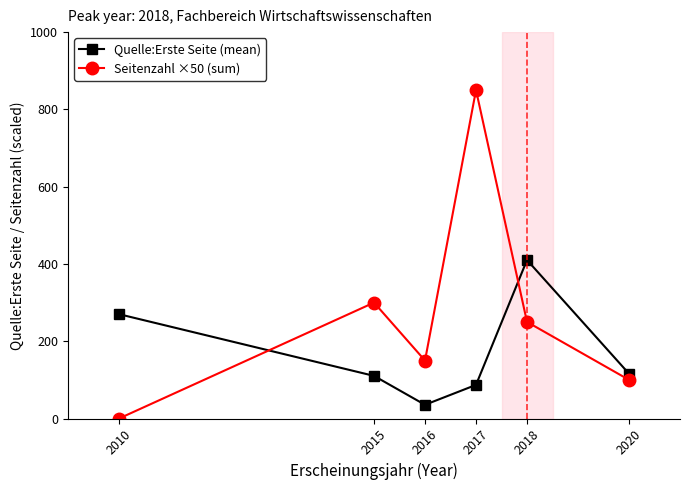

The value of Seitenzahl ×50 (sum) at 2020 is 165.0. True or false?

False